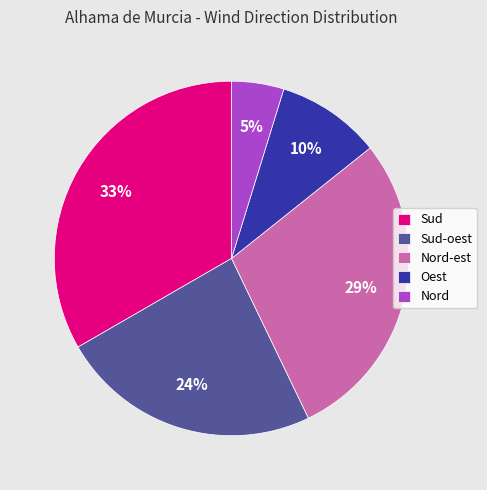

What percentage is the Nord-est slice, to the nearest percent?

29%